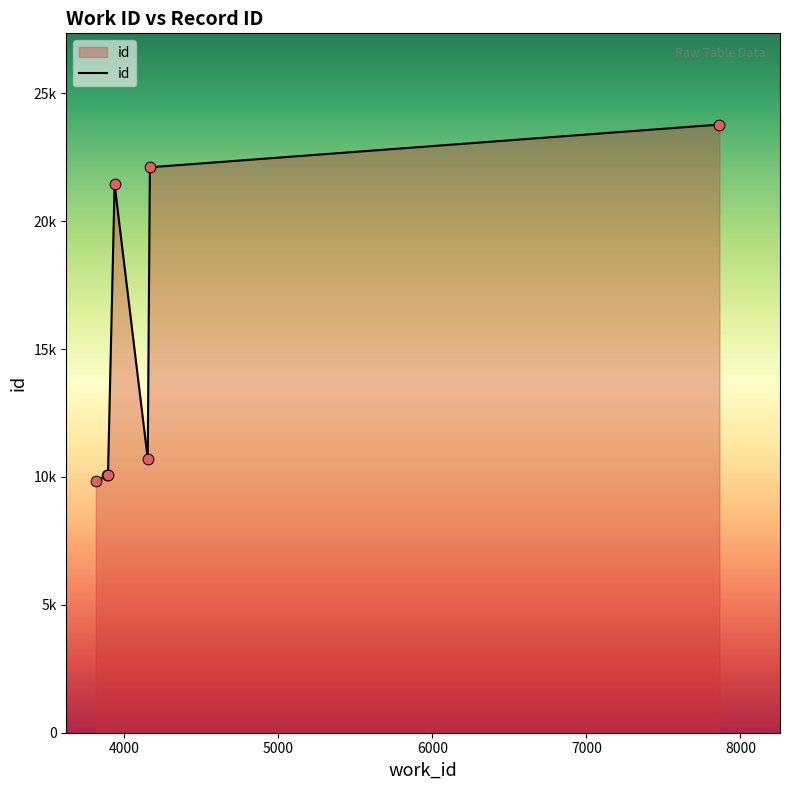

Is this an area chart (filled region under the line)?

Yes